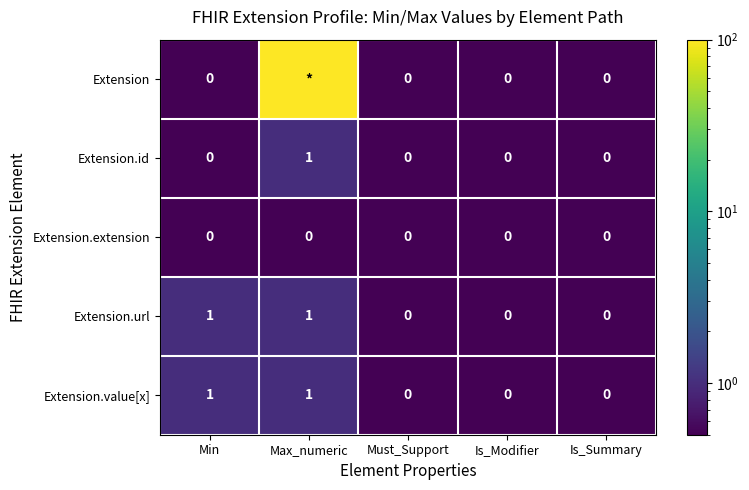

At which category is the sum across all series the highest?

Max_numeric